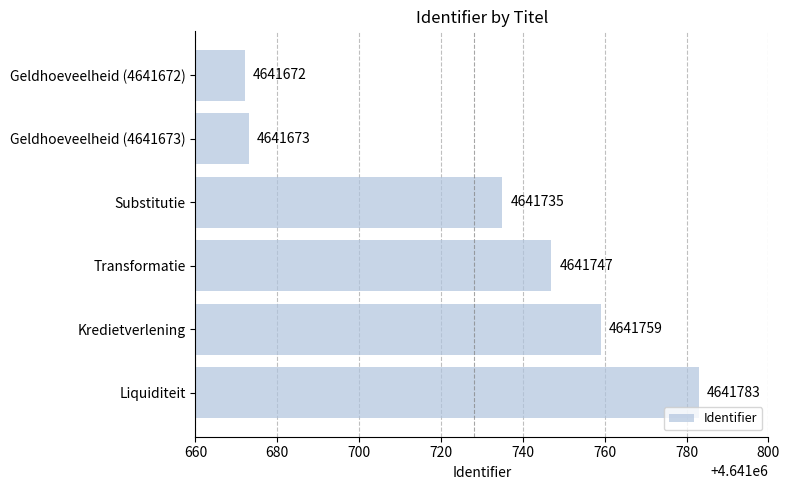

Rank the categories by value from lowest to highest.

Geldhoeveelheid (4641672), Geldhoeveelheid (4641673), Substitutie, Transformatie, Kredietverlening, Liquiditeit